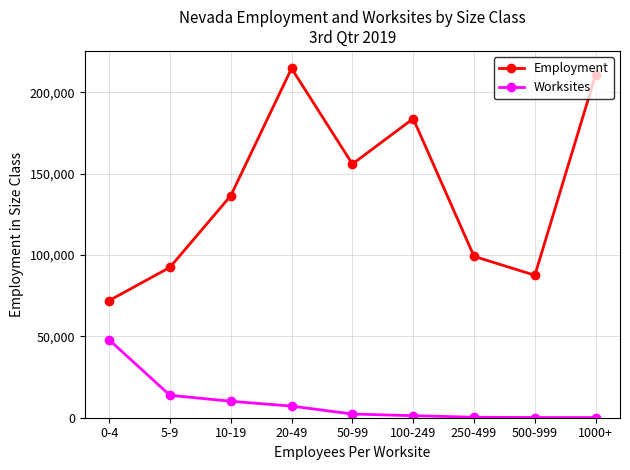

How many interior local peaks does the Employment series have?

2